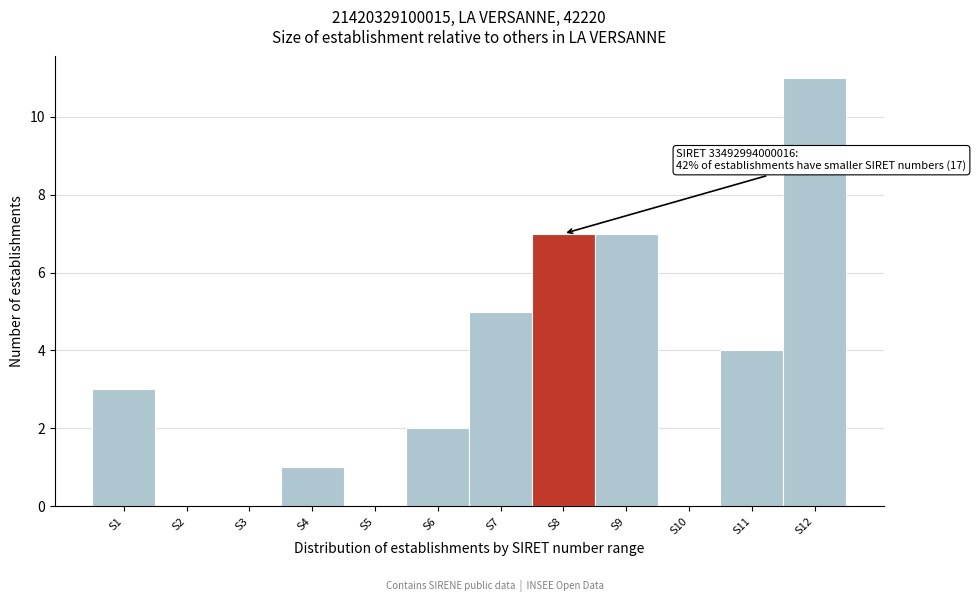

Reading left to right, list all the values displayed in this chart.

S1=3	S2=0	S3=0	S4=1	S5=0	S6=2	S7=5	S8=7	S9=7	S10=0	S11=4	S12=11